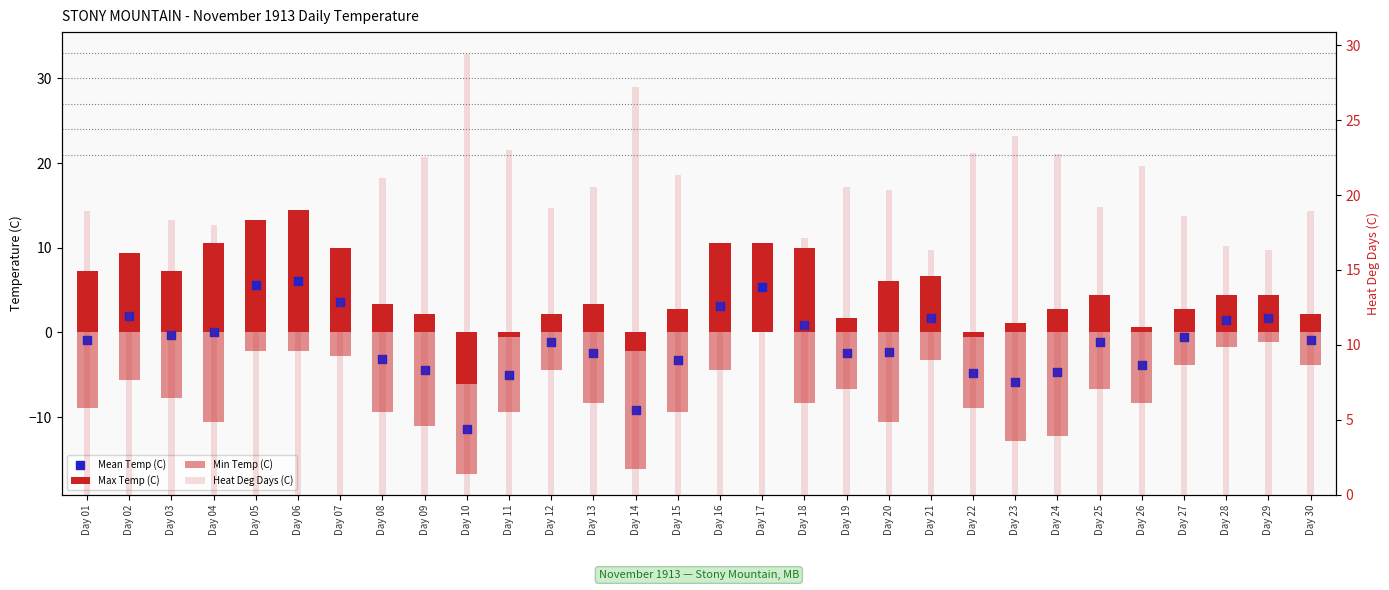

At how many categories does at least one series exceed 15?

25